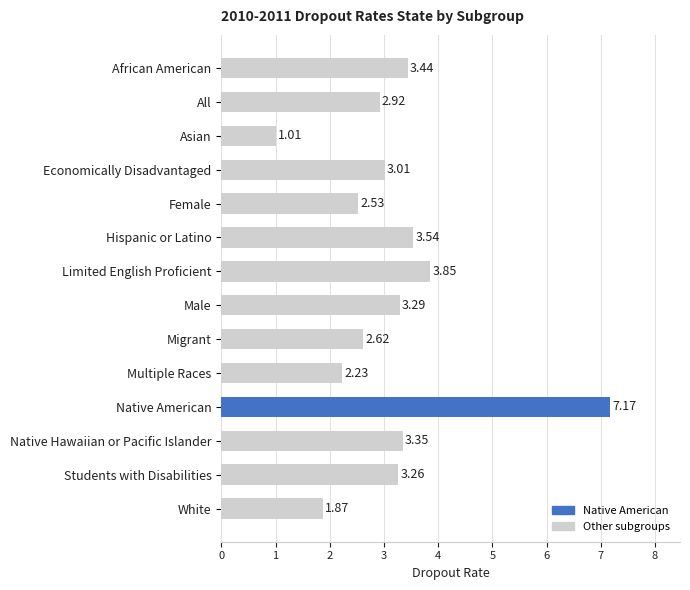

What is the difference between the values at Asian and Native American?

6.2